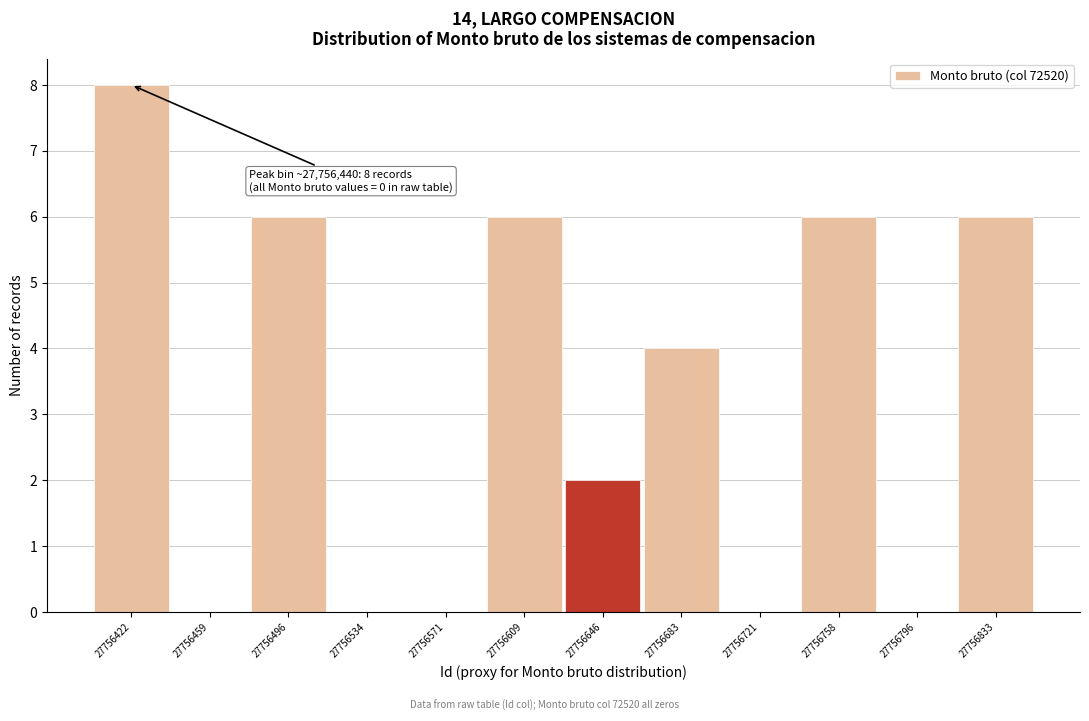

Reading left to right, list all the values displayed in this chart.

27756422=8	27756459=0	27756496=6	27756534=0	27756571=0	27756609=6	27756646=2	27756683=4	27756721=0	27756758=6	27756796=0	27756833=6